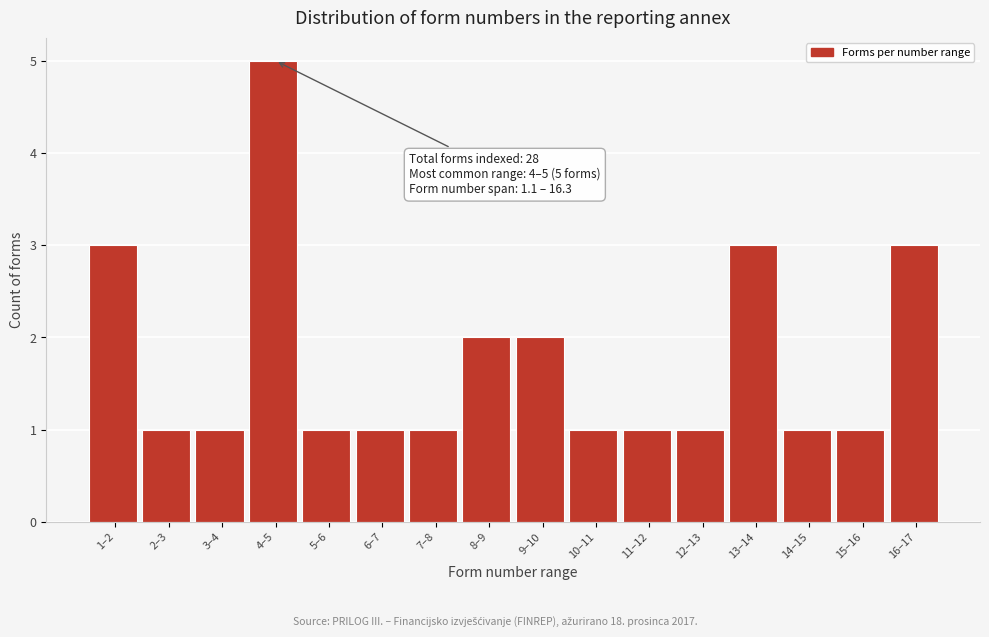

Reading left to right, extract all data points from this chart.

1–2=3	2–3=1	3–4=1	4–5=5	5–6=1	6–7=1	7–8=1	8–9=2	9–10=2	10–11=1	11–12=1	12–13=1	13–14=3	14–15=1	15–16=1	16–17=3